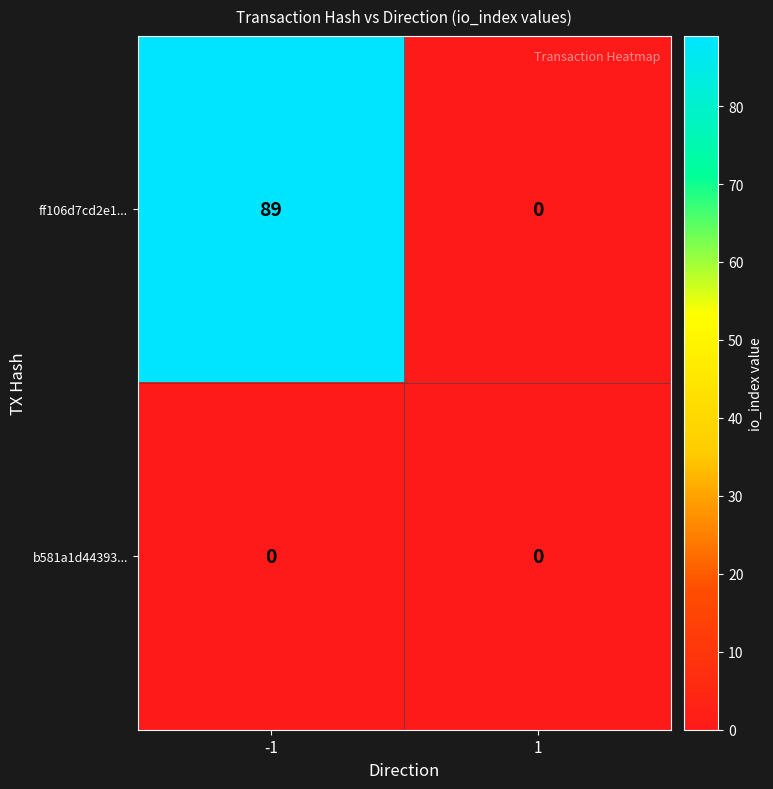

The ff106d7cd2e1... series shows 89 at -1. True or false?

True